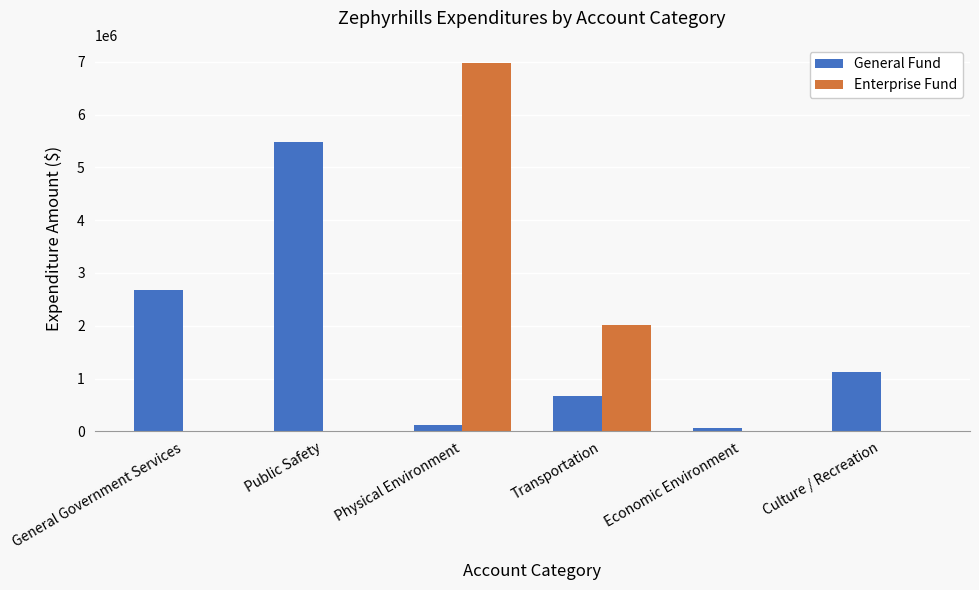

What is the sum of all Enterprise Fund values?

8983704